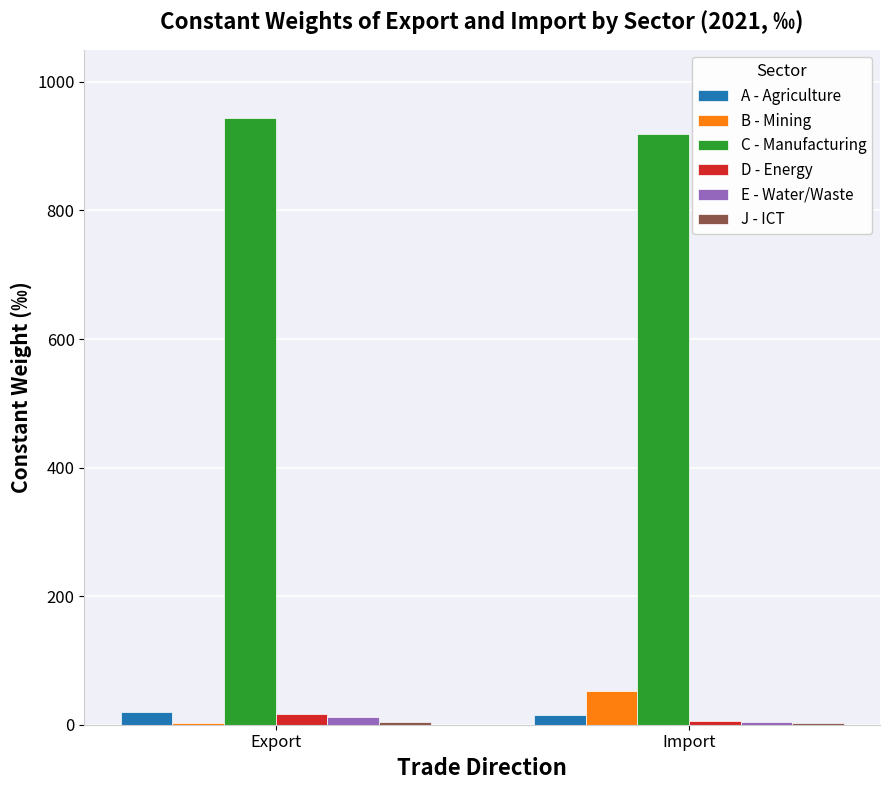

What is the maximum value shown in the chart?

943.6